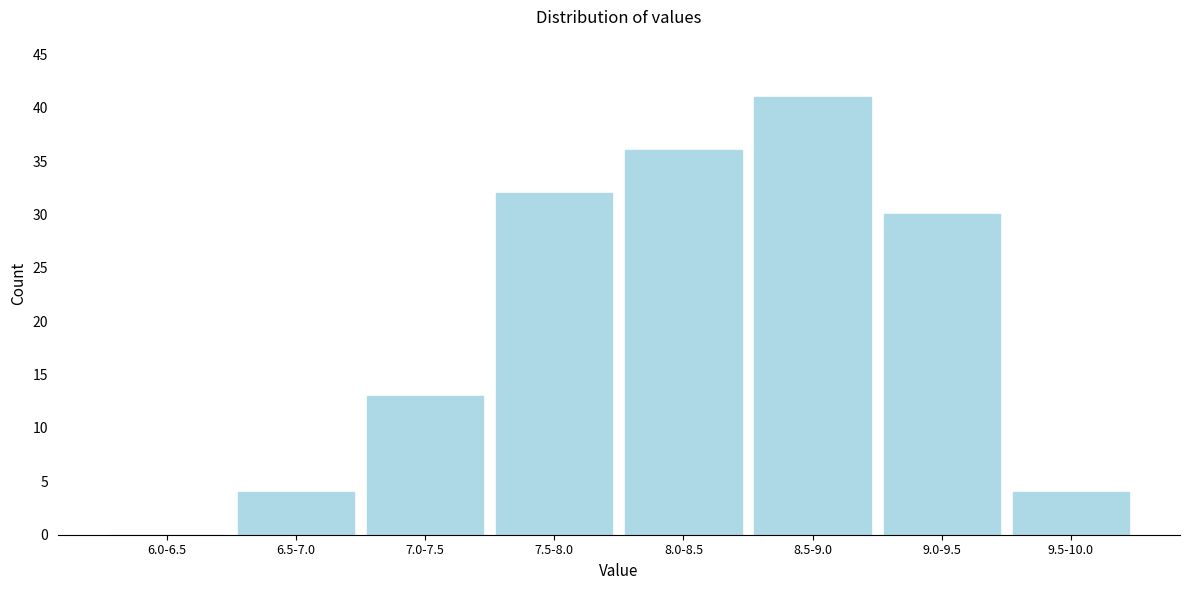

Reading left to right, transcribe all the data shown in this chart.

6.0-6.5=0	6.5-7.0=4	7.0-7.5=13	7.5-8.0=32	8.0-8.5=36	8.5-9.0=41	9.0-9.5=30	9.5-10.0=4